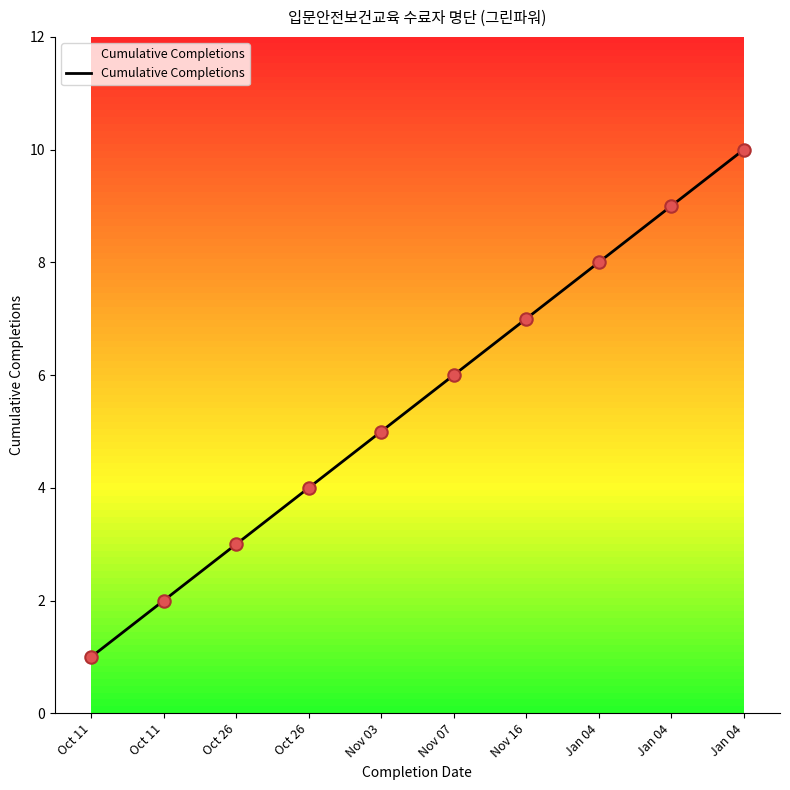

Approximately how many times larger is the value at Jan 04 compared to Nov 03?

1.8